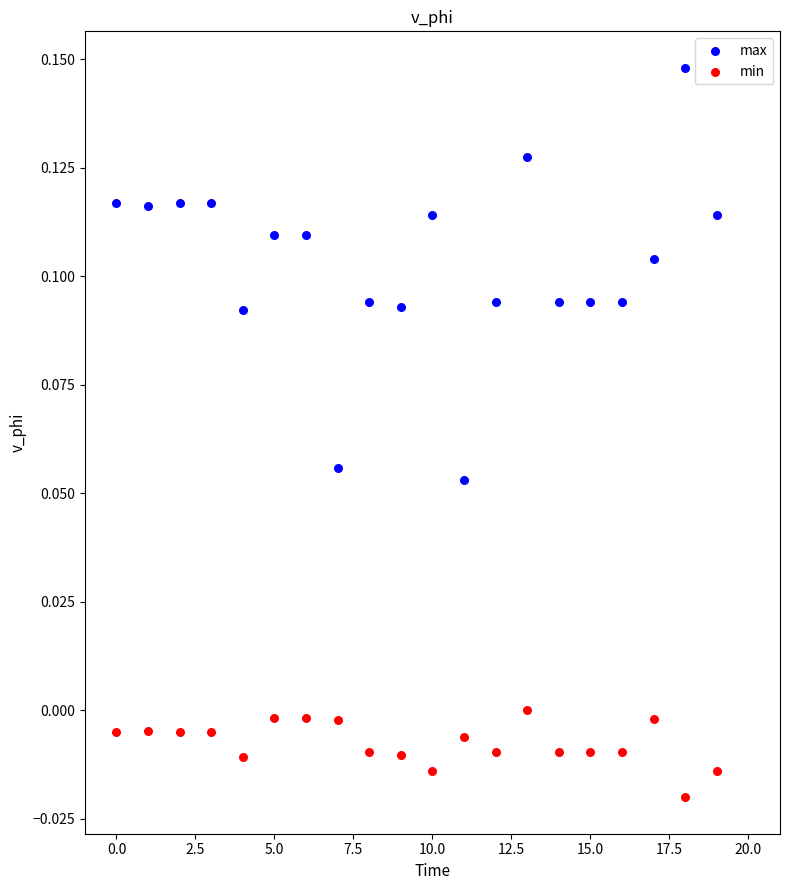

Which series contains the lowest Y value?

min